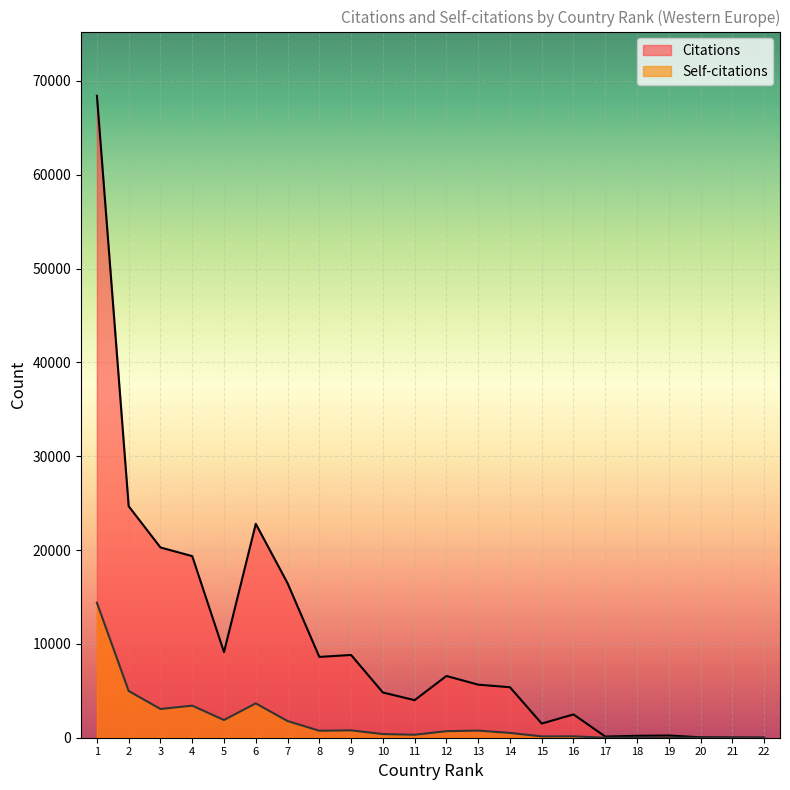

True or false: Citations and Self-citations intersect in this chart.

False